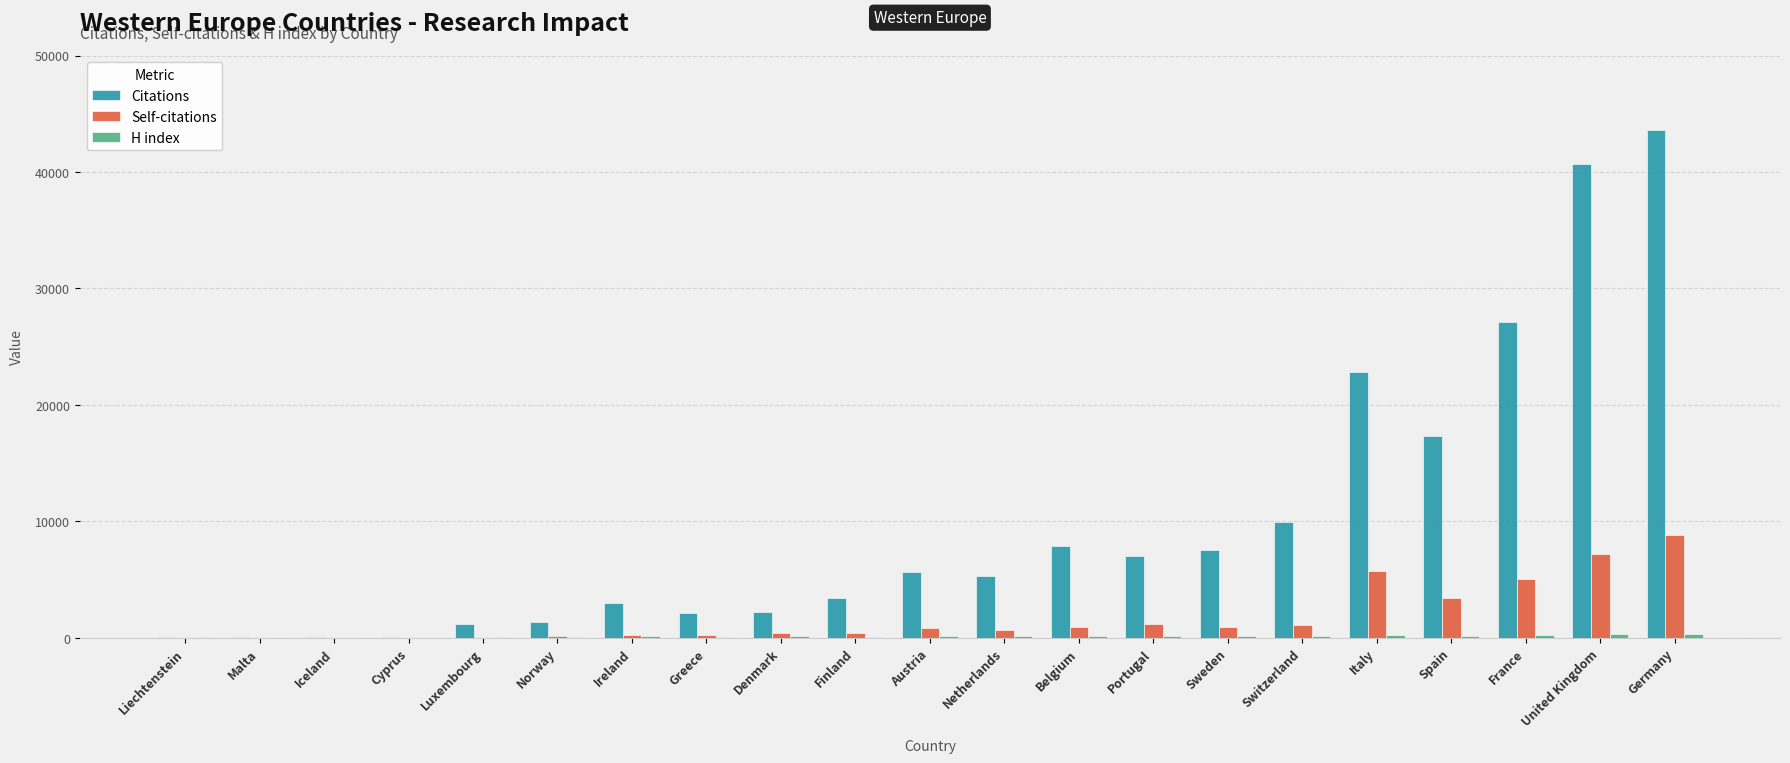

Which label corresponds to the largest value in the chart?

Germany